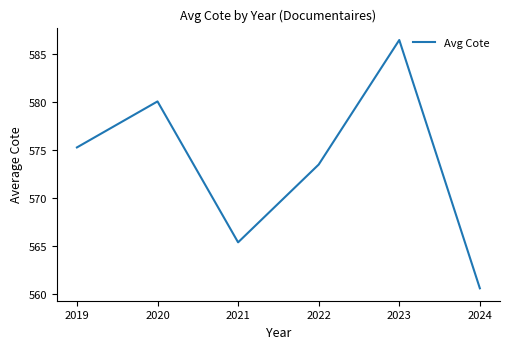

List the labels in order of value, smallest first.

2024, 2021, 2022, 2019, 2020, 2023